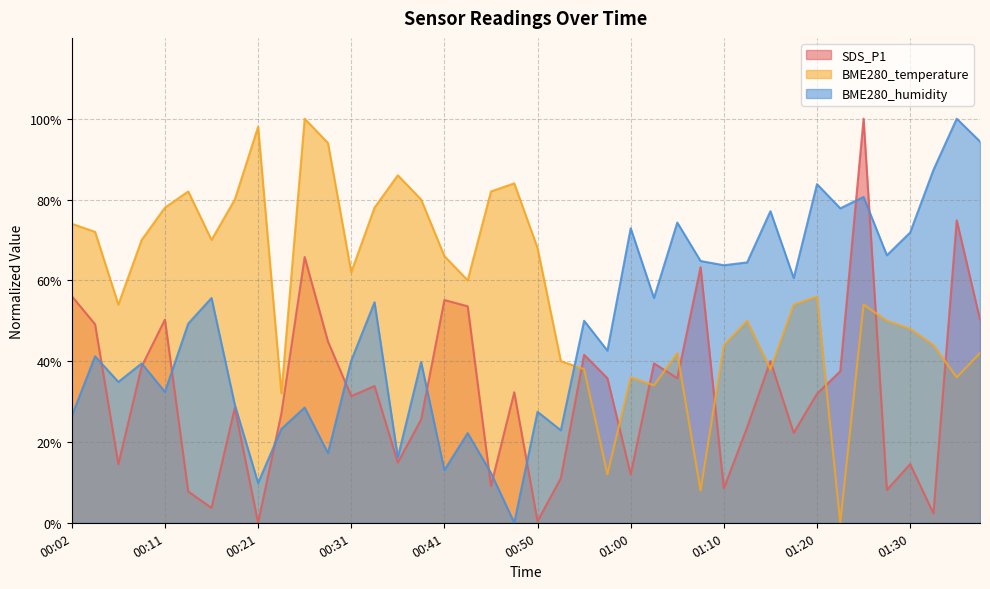

Reading left to right, what are all the values shown in this chart?

SDS_P1: 56.1	49.1	14.5	38.7	50.3	7.7	3.7	28.4	0.0	27.1	65.8	44.9	31.3	33.8	14.9	25.5	55.1	53.6	9.1	32.3	0.4	11.0	41.6	35.8	12.0	39.5	35.8	63.2	8.5	23.6	40.0	22.2	31.9	37.5	100.0	8.1	14.5	2.3	74.9	50.3
BME280_temperature: 74.0	72.0	54.0	70.0	78.0	82.0	70.0	80.0	98.0	32.0	100.0	94.0	62.0	78.0	86.0	80.0	66.0	60.0	82.0	84.0	68.0	40.0	38.0	12.0	36.0	34.0	42.0	8.0	44.0	50.0	38.0	54.0	56.0	0.0	54.0	50.0	48.0	44.0	36.0	42.0
BME280_humidity: 26.4	41.2	34.9	39.4	32.4	49.3	55.6	29.2	9.9	23.2	28.5	17.3	40.1	54.6	16.2	39.8	13.0	22.2	12.3	0.0	27.5	22.9	50.0	42.6	72.9	55.6	74.3	64.8	63.7	64.4	77.1	60.6	83.8	77.8	80.6	66.2	71.8	87.3	100.0	94.4